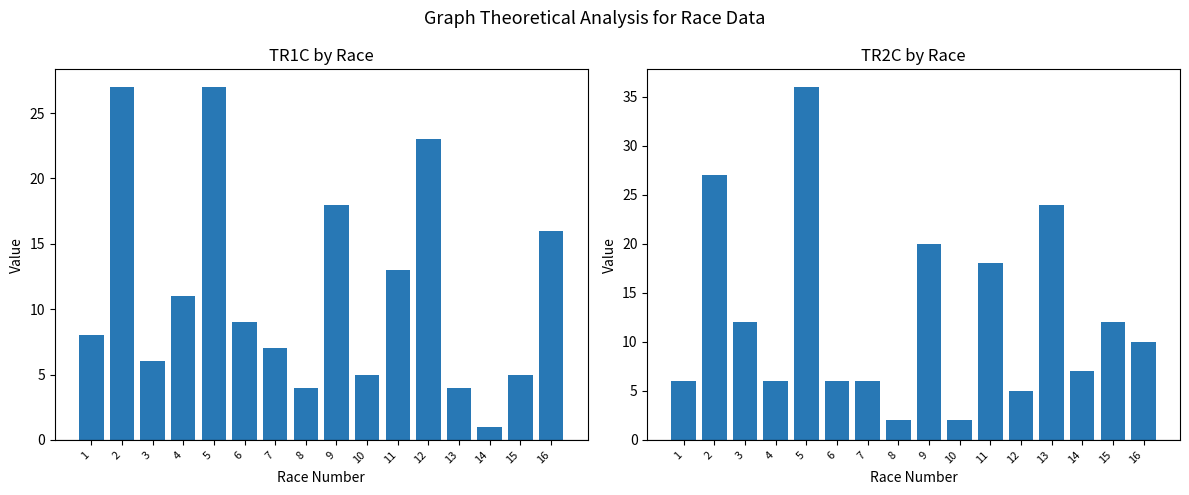

Are the bars horizontal?

No